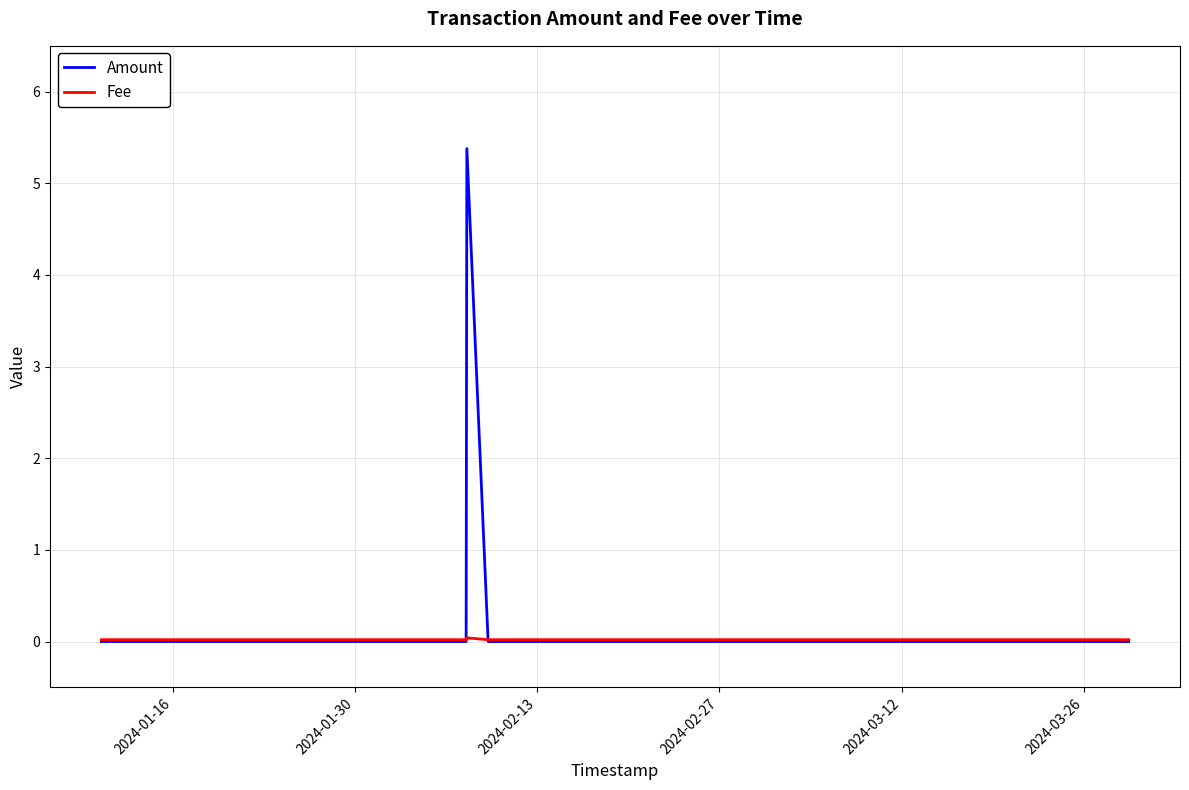

What is the maximum value shown in the chart?

5.4